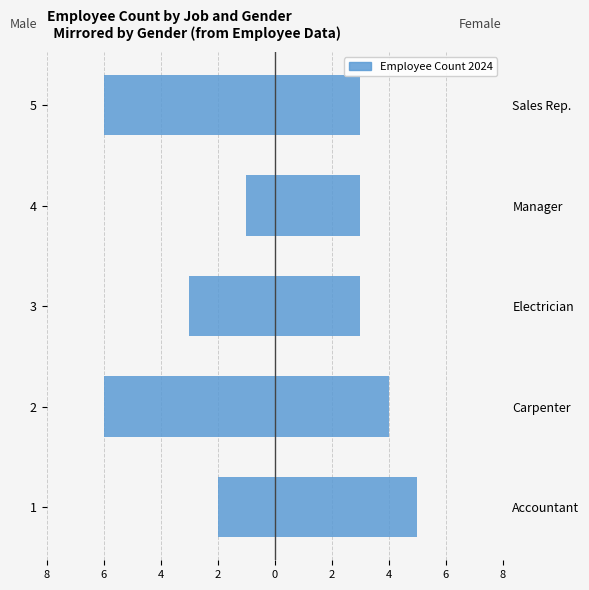

What is the maximum value for M?

-1